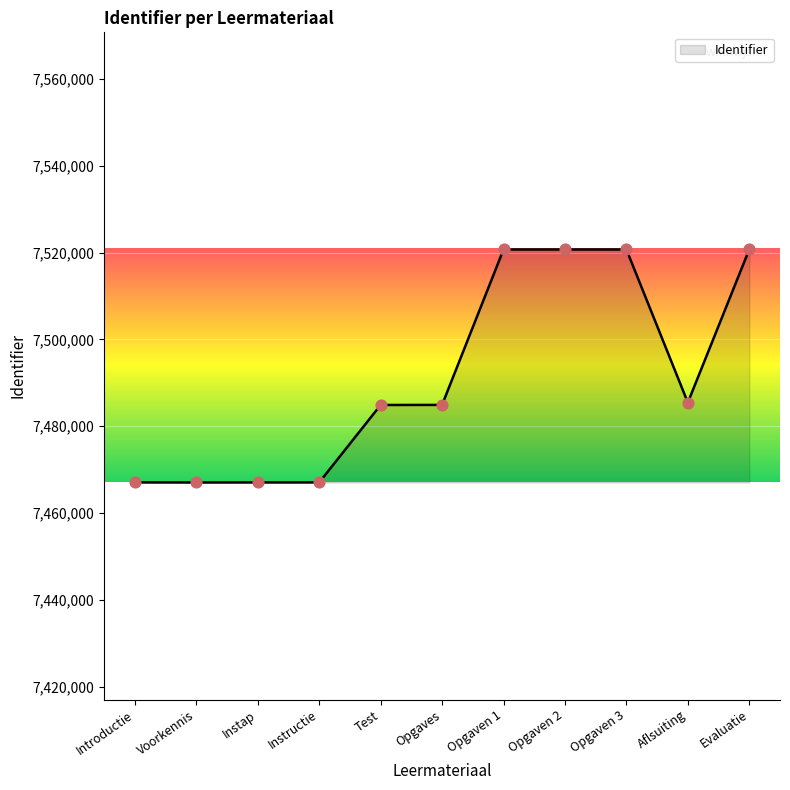

Between Instap and Test, which is larger?

Test